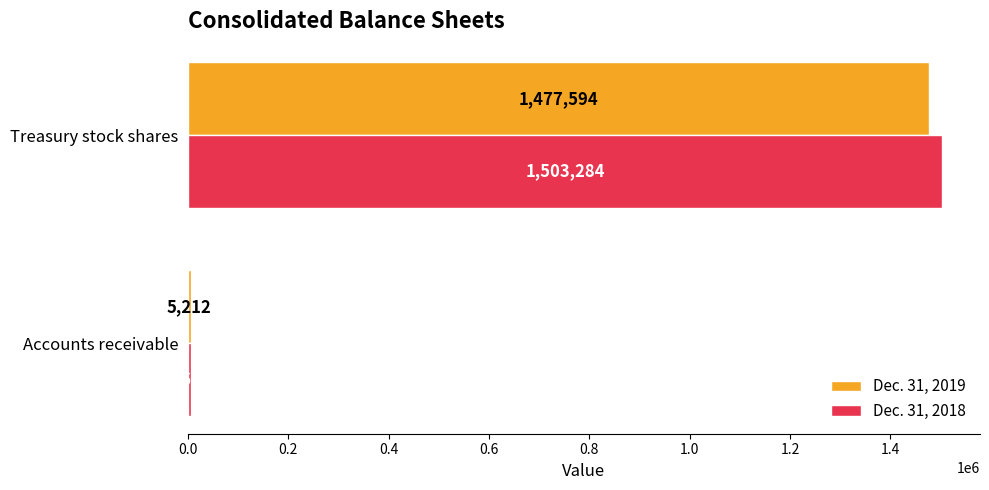

List the series in order of their overall mean, highest first.

Dec. 31, 2018, Dec. 31, 2019